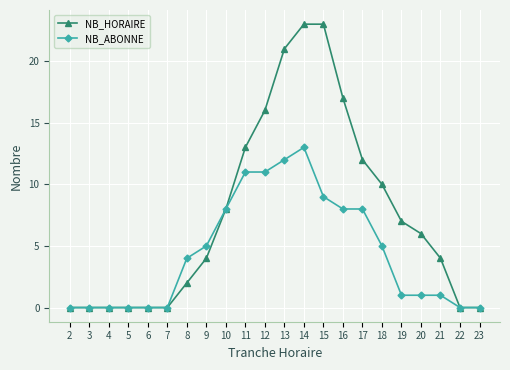

What is the value of the NB_ABONNE point at the 12th from the left?

12